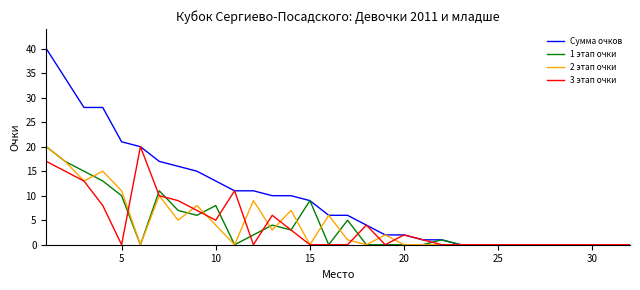

Which series has the largest total across all categories?

Сумма очков